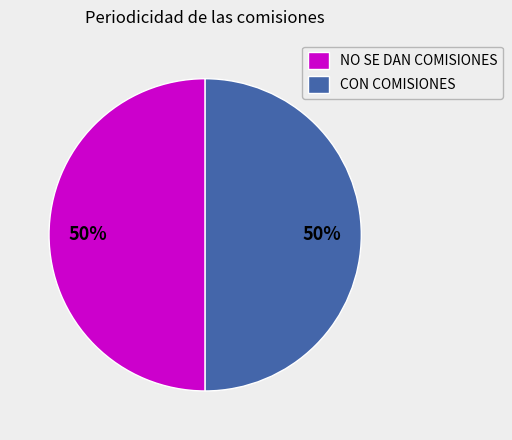

Is it true that NO SE DAN COMISIONES is 50% of the pie?

True